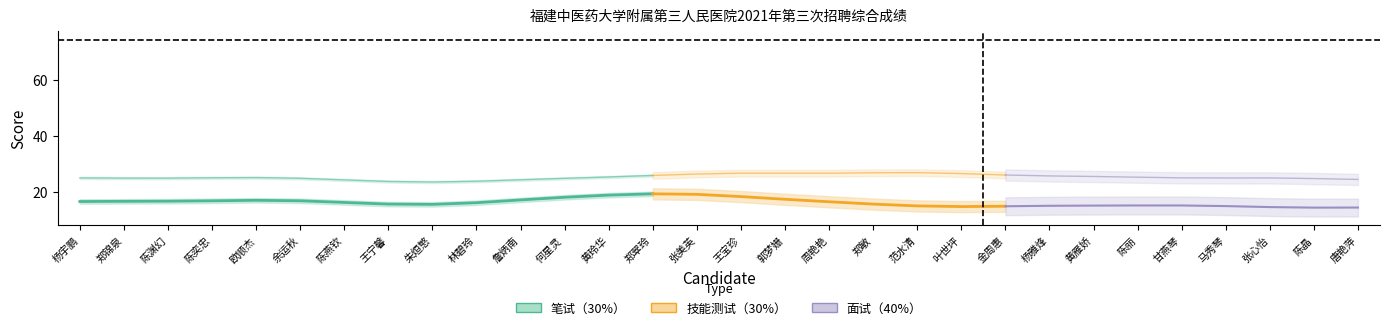

What is the label of the 26th point from the left?

甘燕琴